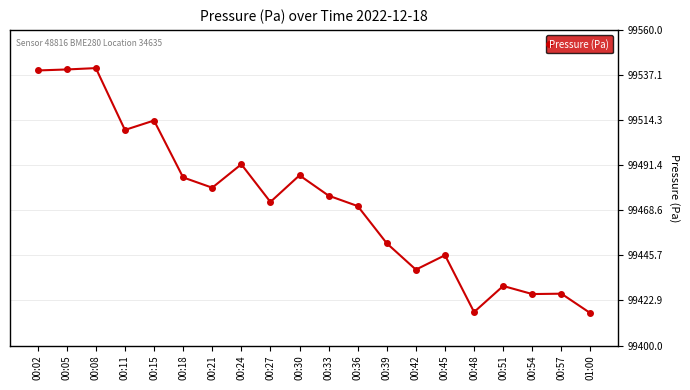

What is the smallest value displayed?

99416.4